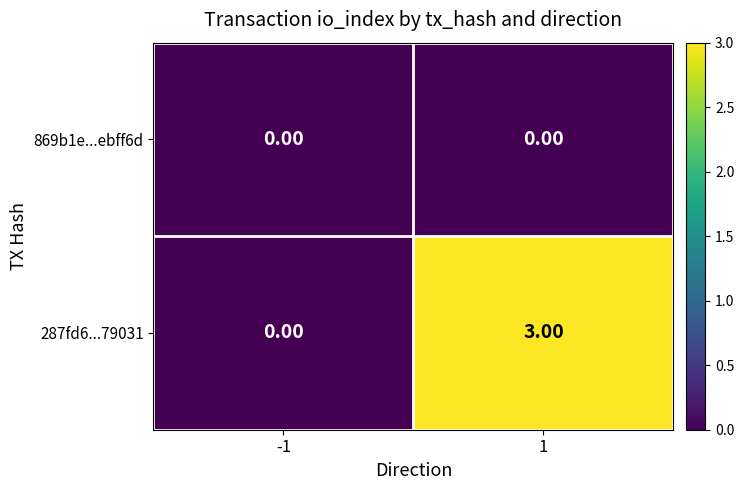

At 1, list the series in order from largest to smallest.

287fd6...79031, 869b1e...ebff6d